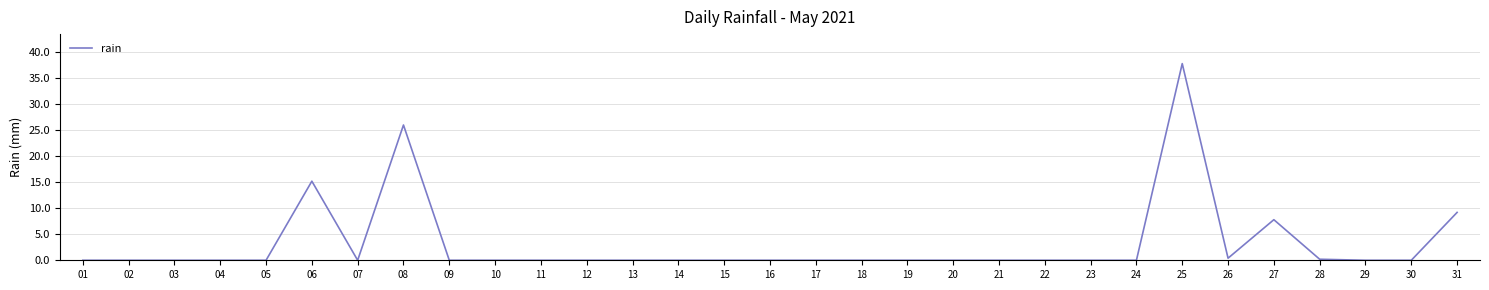

True or false: the data shows 22.0 at 18.

False